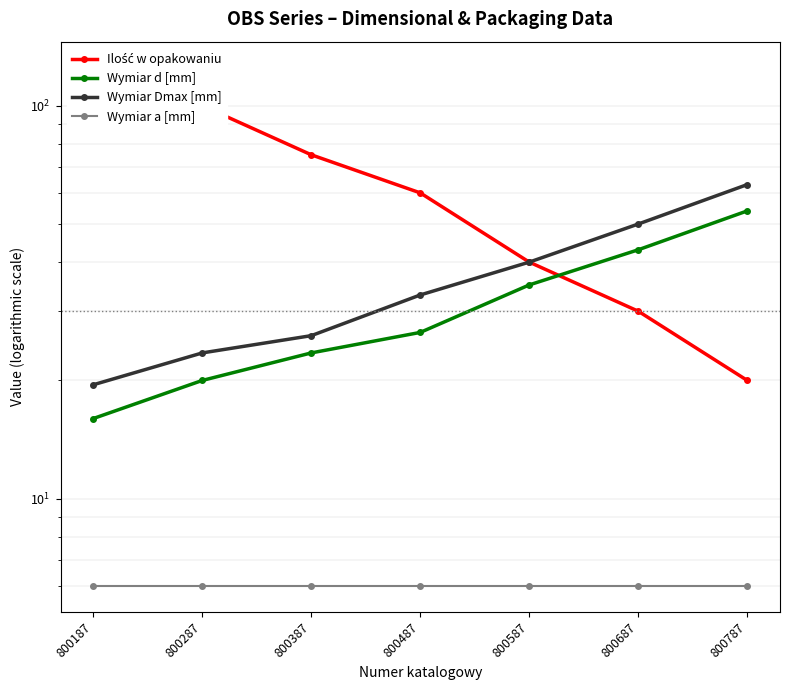

Reading left to right, what are all the values shown in this chart?

Ilość w opakowaniu: 125.0	100.0	75.0	60.0	40.0	30.0	20.0
Wymiar d [mm]: 16.0	20.0	23.5	26.5	35.0	43.0	54.0
Wymiar Dmax [mm]: 19.5	23.5	26.0	33.0	40.0	50.0	63.0
Wymiar a [mm]: 6.0	6.0	6.0	6.0	6.0	6.0	6.0